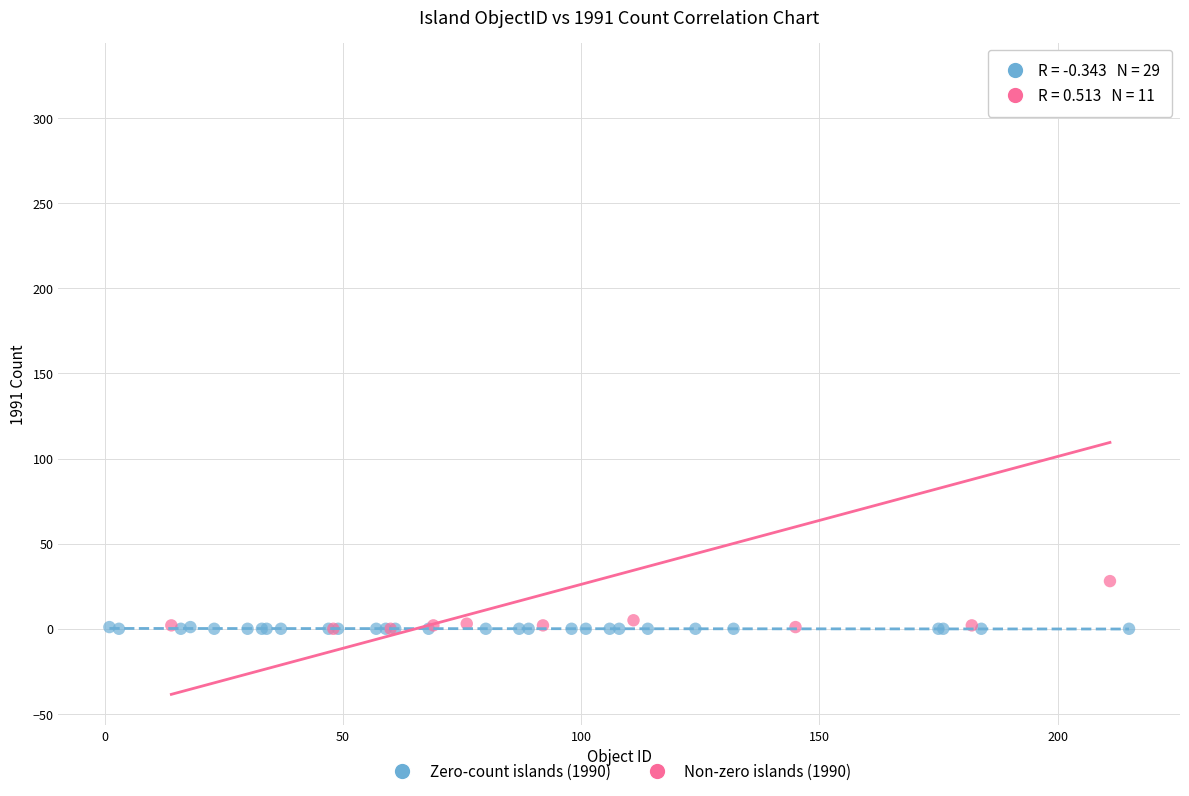

Which series contains the highest Y value?

Non-zero islands (1990)